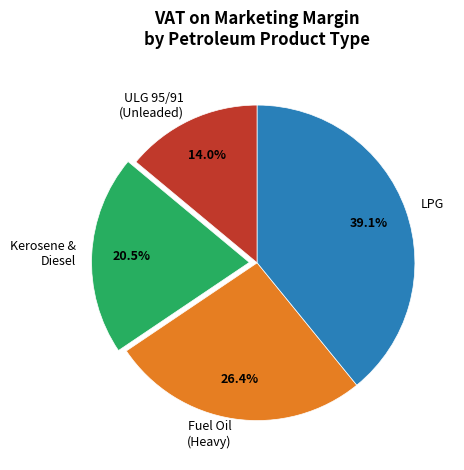

Does Kerosene & Diesel account for over 50% of the chart?

No